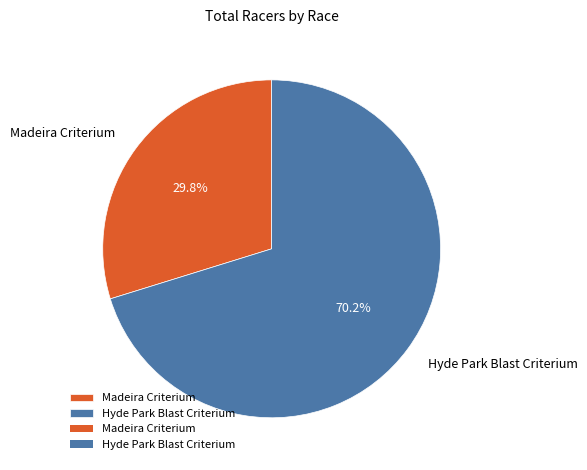

To the nearest percent, what percentage of the pie is Madeira Criterium?

30%